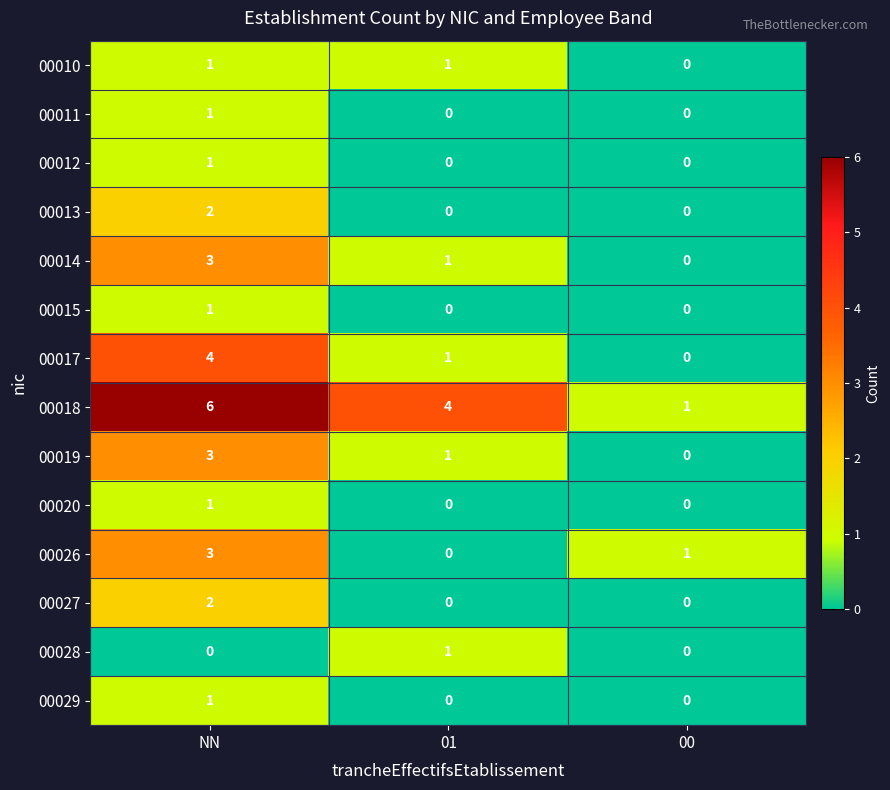

How many 00011 values are between 0 and 1?

3